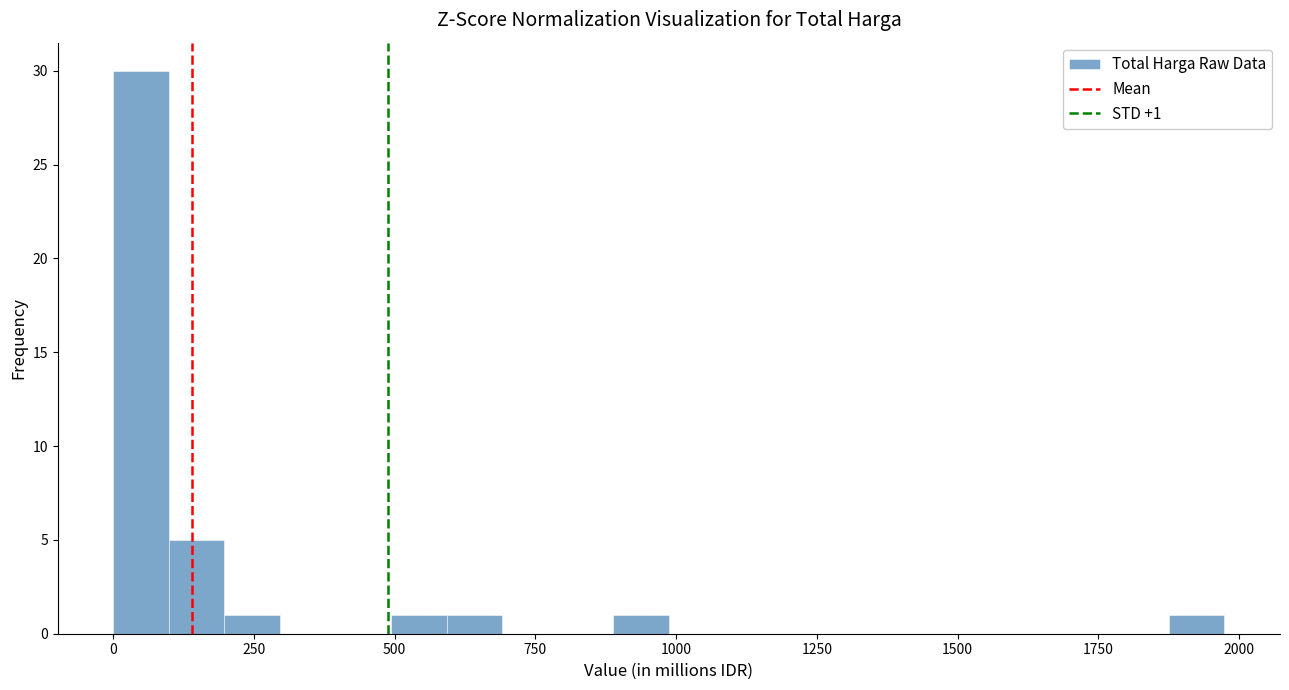

Around what value on the x-axis is the tallest bar? Give the approximate position of its centre, as read against the axis.

50